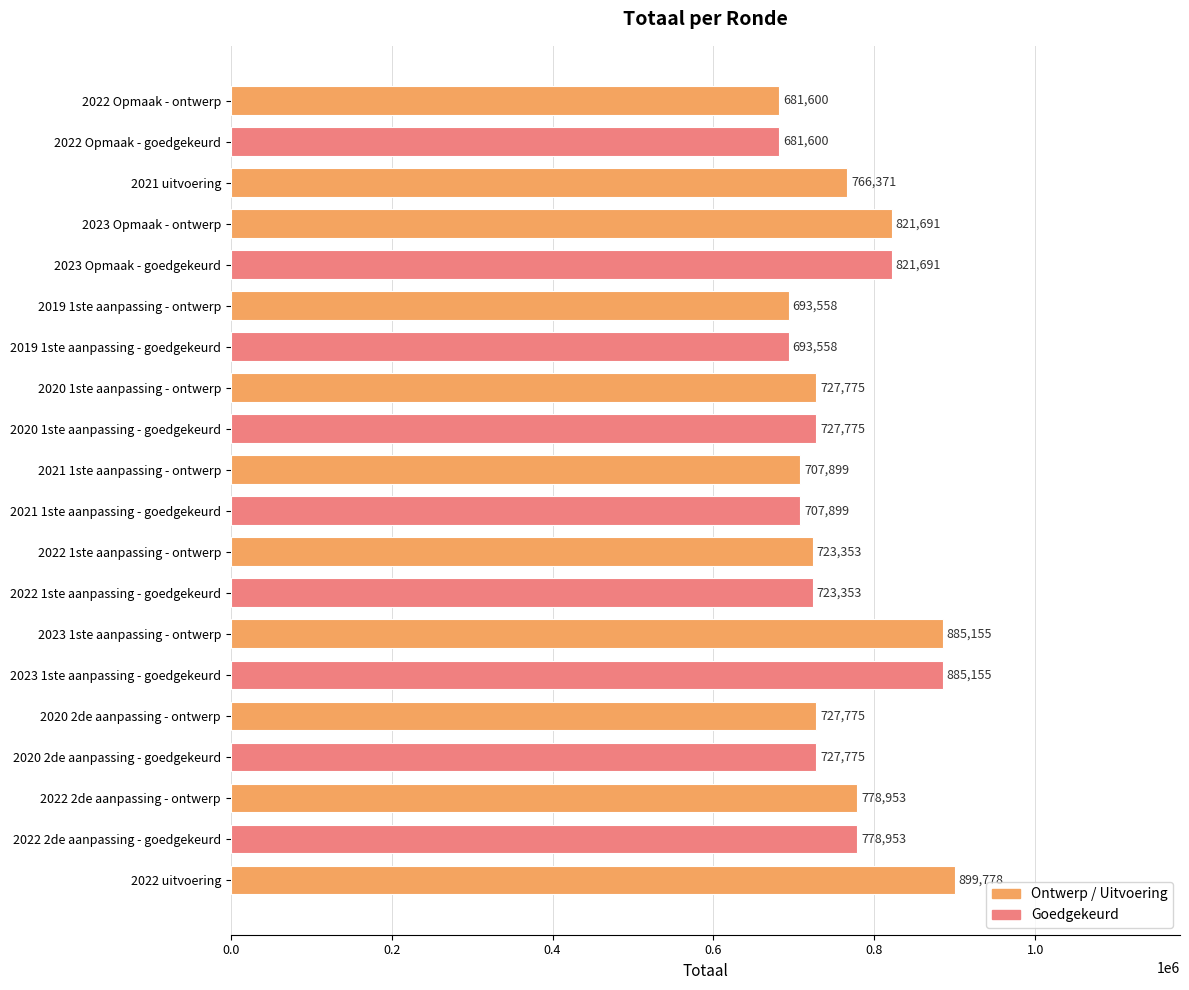

Which has a higher value, 2022 Opmaak - ontwerp or 2020 1ste aanpassing - ontwerp?

2020 1ste aanpassing - ontwerp